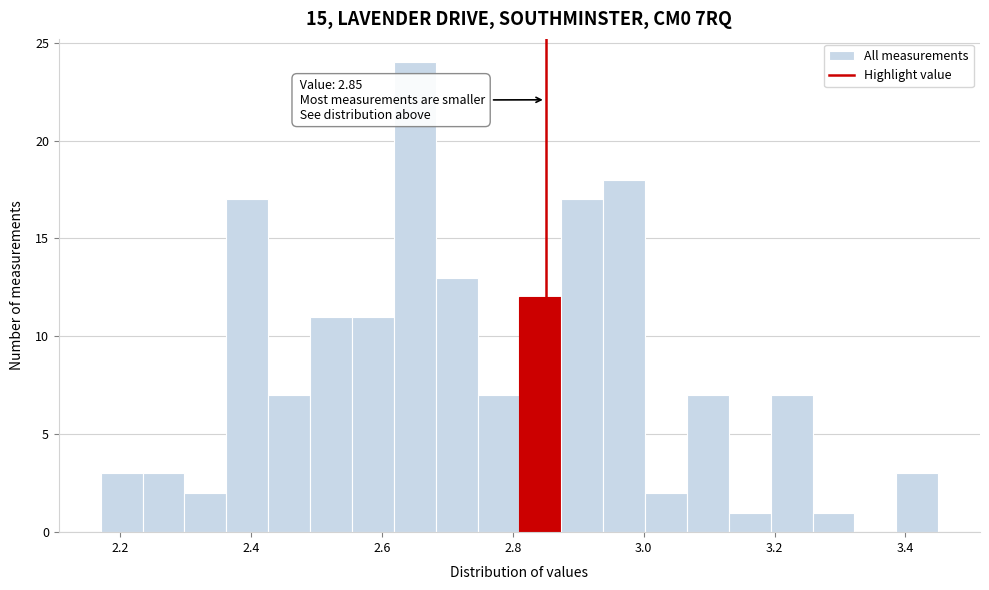

Around what value on the x-axis is the tallest bar? Give the approximate position of its centre, as read against the axis.

2.66